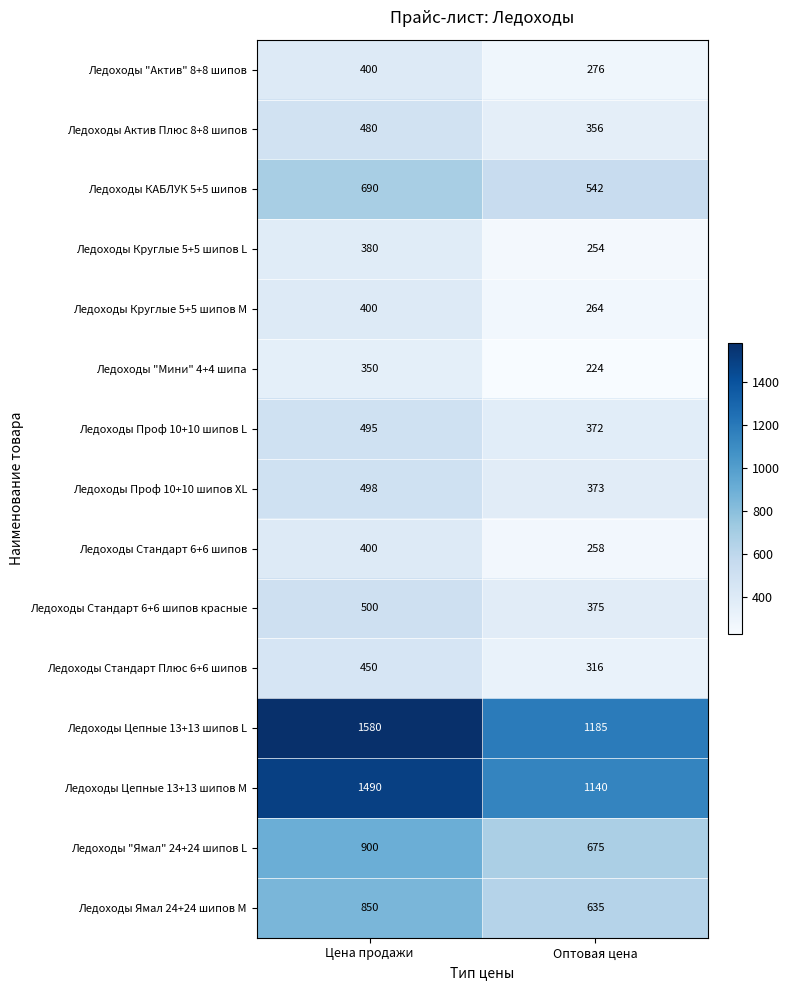

Reading left to right, what are all the values shown in this chart?

Ледоходы "Актив" 8+8 шипов: Цена продажи=400	Оптовая цена=276
Ледоходы Актив Плюс 8+8 шипов: Цена продажи=480	Оптовая цена=356
Ледоходы КАБЛУК 5+5 шипов: Цена продажи=690	Оптовая цена=542
Ледоходы Круглые 5+5 шипов L: Цена продажи=380	Оптовая цена=254
Ледоходы Круглые 5+5 шипов M: Цена продажи=400	Оптовая цена=264
Ледоходы "Мини" 4+4 шипа: Цена продажи=350	Оптовая цена=224
Ледоходы Проф 10+10 шипов L: Цена продажи=495	Оптовая цена=372
Ледоходы Проф 10+10 шипов XL: Цена продажи=498	Оптовая цена=373
Ледоходы Стандарт 6+6 шипов: Цена продажи=400	Оптовая цена=258
Ледоходы Стандарт 6+6 шипов красные: Цена продажи=500	Оптовая цена=375
Ледоходы Стандарт Плюс 6+6 шипов: Цена продажи=450	Оптовая цена=316
Ледоходы Цепные 13+13 шипов L: Цена продажи=1580	Оптовая цена=1185
Ледоходы Цепные 13+13 шипов M: Цена продажи=1490	Оптовая цена=1140
Ледоходы "Ямал" 24+24 шипов L: Цена продажи=900	Оптовая цена=675
Ледоходы Ямал 24+24 шипов M: Цена продажи=850	Оптовая цена=635